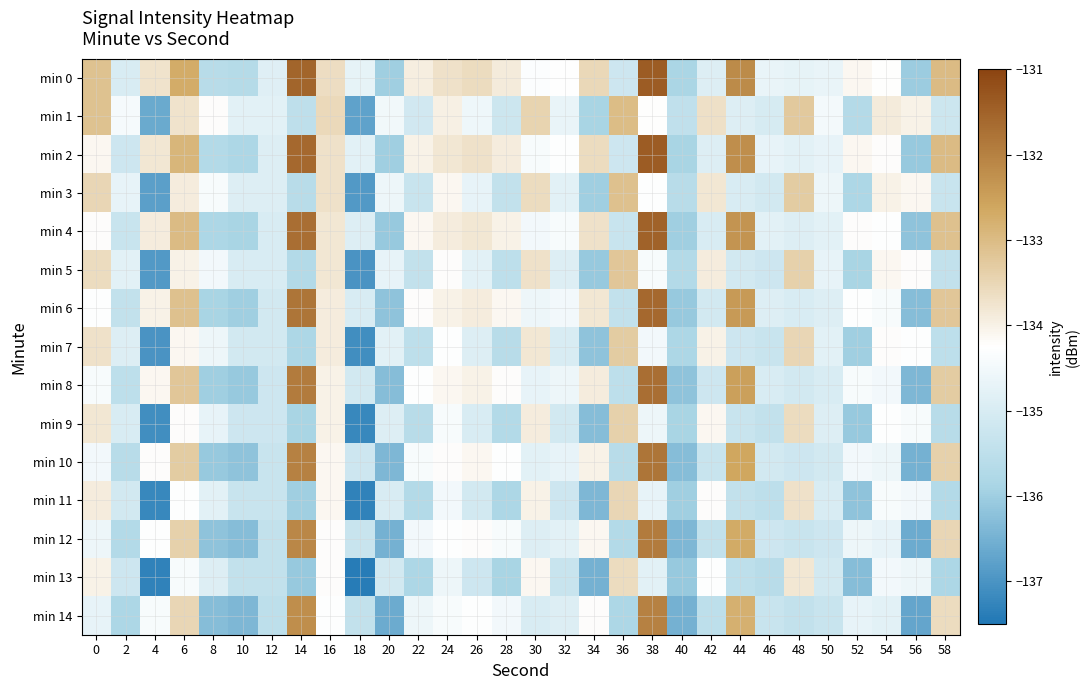

Reading right to left, what are all the values shown in this chart?

min 0: 58=-133.0	56=-136.0	54=-134.2	52=-134.1	50=-134.7	48=-134.7	46=-134.7	44=-132.2	42=-134.9	40=-135.9	38=-131.4	36=-135.2	34=-133.5	32=-134.3	30=-134.3	28=-133.9	26=-133.6	24=-133.7	22=-133.9	20=-136.0	18=-134.7	16=-133.6	14=-131.6	12=-134.8	10=-135.7	8=-135.6	6=-132.7	4=-133.7	2=-135.0	0=-133.1
min 1: 58=-135.2	56=-134.0	54=-133.9	52=-135.7	50=-134.5	48=-133.2	46=-135.0	44=-134.9	42=-133.7	40=-135.5	38=-134.2	36=-133.0	34=-135.9	32=-134.7	30=-133.5	28=-135.2	26=-134.6	24=-134.0	22=-135.1	20=-134.5	18=-136.7	16=-133.5	14=-135.5	12=-134.8	10=-134.8	8=-134.2	6=-133.7	4=-136.6	2=-134.4	0=-133.1
min 2: 58=-133.0	56=-136.1	54=-134.2	52=-134.1	50=-134.7	48=-134.8	46=-134.7	44=-132.2	42=-134.9	40=-135.9	38=-131.4	36=-135.2	34=-133.6	32=-134.3	30=-134.4	28=-133.9	26=-133.7	24=-133.8	22=-134.0	20=-136.0	18=-134.8	16=-133.7	14=-131.6	12=-134.9	10=-135.8	8=-135.7	6=-132.9	4=-133.8	2=-135.2	0=-134.1
min 3: 58=-135.3	56=-134.1	54=-134.0	52=-135.8	50=-134.6	48=-133.3	46=-135.1	44=-135.0	42=-133.8	40=-135.6	38=-134.3	36=-133.1	34=-136.0	32=-134.8	30=-133.6	28=-135.4	26=-134.7	24=-134.1	22=-135.3	20=-134.6	18=-136.9	16=-133.7	14=-135.6	12=-134.9	10=-134.9	8=-134.4	6=-133.9	4=-136.8	2=-134.7	0=-133.5
min 4: 58=-133.1	56=-136.2	54=-134.3	52=-134.2	50=-134.8	48=-134.9	46=-134.8	44=-132.3	42=-135.0	40=-136.0	38=-131.5	36=-135.3	34=-133.7	32=-134.4	30=-134.5	28=-134.0	26=-133.8	24=-133.9	22=-134.1	20=-136.1	18=-134.9	16=-133.8	14=-131.7	12=-135.0	10=-135.9	8=-135.8	6=-133.0	4=-133.9	2=-135.3	0=-134.2
min 5: 58=-135.4	56=-134.2	54=-134.1	52=-135.9	50=-134.7	48=-133.4	46=-135.2	44=-135.1	42=-133.9	40=-135.7	38=-134.4	36=-133.2	34=-136.1	32=-134.9	30=-133.7	28=-135.5	26=-134.8	24=-134.2	22=-135.4	20=-134.7	18=-137.0	16=-133.8	14=-135.7	12=-135.0	10=-135.0	8=-134.5	6=-134.0	4=-136.9	2=-134.8	0=-133.6
min 6: 58=-133.2	56=-136.3	54=-134.4	52=-134.3	50=-134.9	48=-135.0	46=-134.9	44=-132.4	42=-135.1	40=-136.1	38=-131.6	36=-135.4	34=-133.8	32=-134.5	30=-134.6	28=-134.1	26=-133.9	24=-134.0	22=-134.2	20=-136.2	18=-135.0	16=-133.9	14=-131.8	12=-135.1	10=-136.0	8=-135.9	6=-133.1	4=-134.0	2=-135.4	0=-134.3
min 7: 58=-135.5	56=-134.3	54=-134.2	52=-136.0	50=-134.8	48=-133.5	46=-135.3	44=-135.2	42=-134.0	40=-135.8	38=-134.5	36=-133.3	34=-136.2	32=-135.0	30=-133.8	28=-135.6	26=-134.9	24=-134.3	22=-135.5	20=-134.8	18=-137.1	16=-133.9	14=-135.8	12=-135.1	10=-135.1	8=-134.6	6=-134.1	4=-137.0	2=-134.9	0=-133.7
min 8: 58=-133.3	56=-136.4	54=-134.5	52=-134.4	50=-135.0	48=-135.1	46=-135.0	44=-132.5	42=-135.2	40=-136.2	38=-131.7	36=-135.5	34=-133.9	32=-134.6	30=-134.7	28=-134.2	26=-134.0	24=-134.1	22=-134.3	20=-136.3	18=-135.1	16=-134.0	14=-131.9	12=-135.2	10=-136.1	8=-136.0	6=-133.2	4=-134.1	2=-135.5	0=-134.4
min 9: 58=-135.6	56=-134.4	54=-134.3	52=-136.1	50=-134.9	48=-133.6	46=-135.4	44=-135.3	42=-134.1	40=-135.9	38=-134.6	36=-133.4	34=-136.3	32=-135.1	30=-133.9	28=-135.7	26=-135.0	24=-134.4	22=-135.6	20=-134.9	18=-137.2	16=-134.0	14=-135.9	12=-135.2	10=-135.2	8=-134.7	6=-134.2	4=-137.1	2=-135.0	0=-133.8
min 10: 58=-133.4	56=-136.5	54=-134.6	52=-134.5	50=-135.1	48=-135.2	46=-135.1	44=-132.6	42=-135.3	40=-136.3	38=-131.8	36=-135.6	34=-134.0	32=-134.7	30=-134.8	28=-134.3	26=-134.1	24=-134.2	22=-134.4	20=-136.4	18=-135.2	16=-134.1	14=-132.0	12=-135.3	10=-136.2	8=-136.1	6=-133.3	4=-134.2	2=-135.6	0=-134.5
min 11: 58=-135.7	56=-134.5	54=-134.4	52=-136.2	50=-135.0	48=-133.7	46=-135.5	44=-135.4	42=-134.2	40=-136.0	38=-134.7	36=-133.5	34=-136.4	32=-135.2	30=-134.0	28=-135.8	26=-135.1	24=-134.5	22=-135.7	20=-135.0	18=-137.3	16=-134.1	14=-136.0	12=-135.3	10=-135.3	8=-134.8	6=-134.3	4=-137.2	2=-135.1	0=-133.9
min 12: 58=-133.5	56=-136.6	54=-134.7	52=-134.6	50=-135.2	48=-135.3	46=-135.2	44=-132.7	42=-135.4	40=-136.4	38=-131.9	36=-135.7	34=-134.1	32=-134.8	30=-134.9	28=-134.4	26=-134.2	24=-134.3	22=-134.5	20=-136.5	18=-135.3	16=-134.2	14=-132.1	12=-135.4	10=-136.3	8=-136.2	6=-133.4	4=-134.3	2=-135.7	0=-134.6
min 13: 58=-135.8	56=-134.6	54=-134.5	52=-136.3	50=-135.1	48=-133.8	46=-135.6	44=-135.5	42=-134.3	40=-136.1	38=-134.8	36=-133.6	34=-136.5	32=-135.3	30=-134.1	28=-135.9	26=-135.2	24=-134.6	22=-135.8	20=-135.1	18=-137.4	16=-134.2	14=-136.1	12=-135.4	10=-135.4	8=-134.9	6=-134.4	4=-137.3	2=-135.2	0=-134.0
min 14: 58=-133.6	56=-136.7	54=-134.8	52=-134.7	50=-135.3	48=-135.4	46=-135.3	44=-132.8	42=-135.5	40=-136.5	38=-132.0	36=-135.8	34=-134.2	32=-134.9	30=-135.0	28=-134.5	26=-134.3	24=-134.4	22=-134.6	20=-136.6	18=-135.4	16=-134.3	14=-132.2	12=-135.5	10=-136.4	8=-136.3	6=-133.5	4=-134.4	2=-135.8	0=-134.7